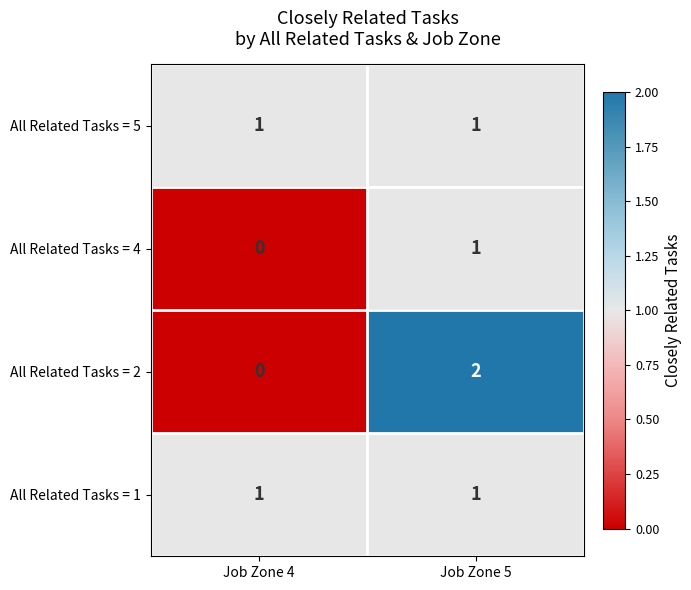

What is the total value across all series at Job Zone 4?

2